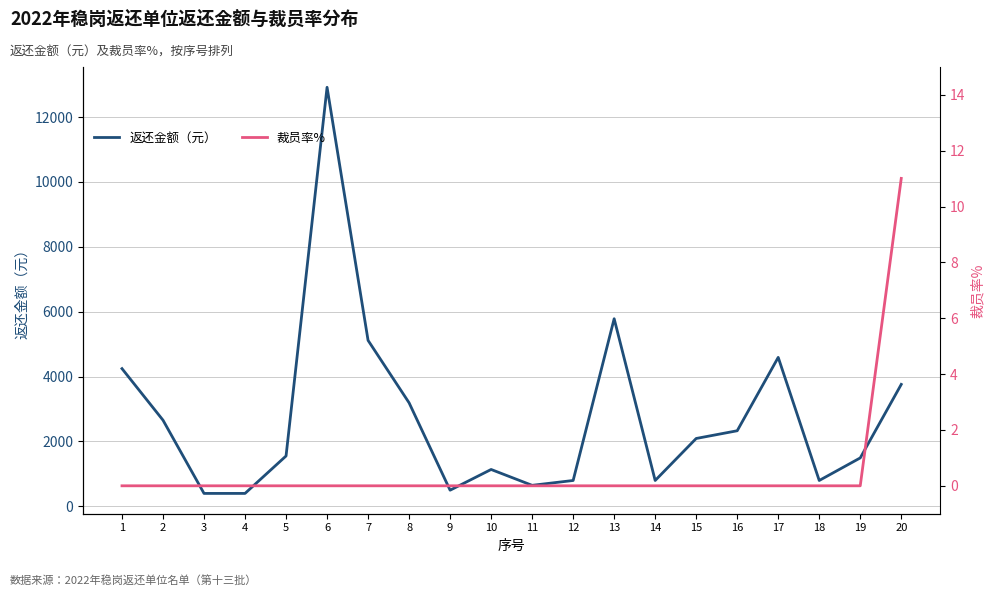

At which label does 返还金额（元） first exceed 2092?

1